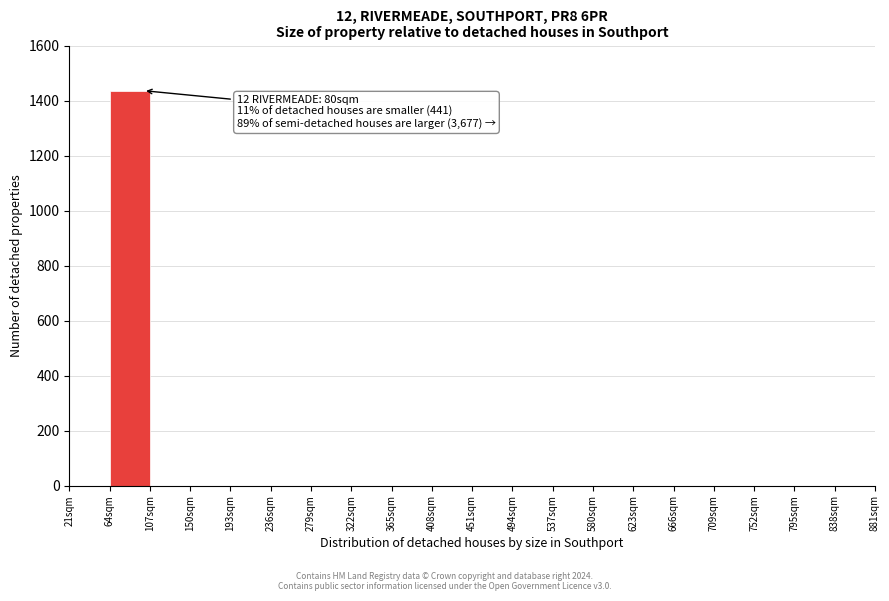

Which range on the x-axis has the tallest bar?

64 to 107